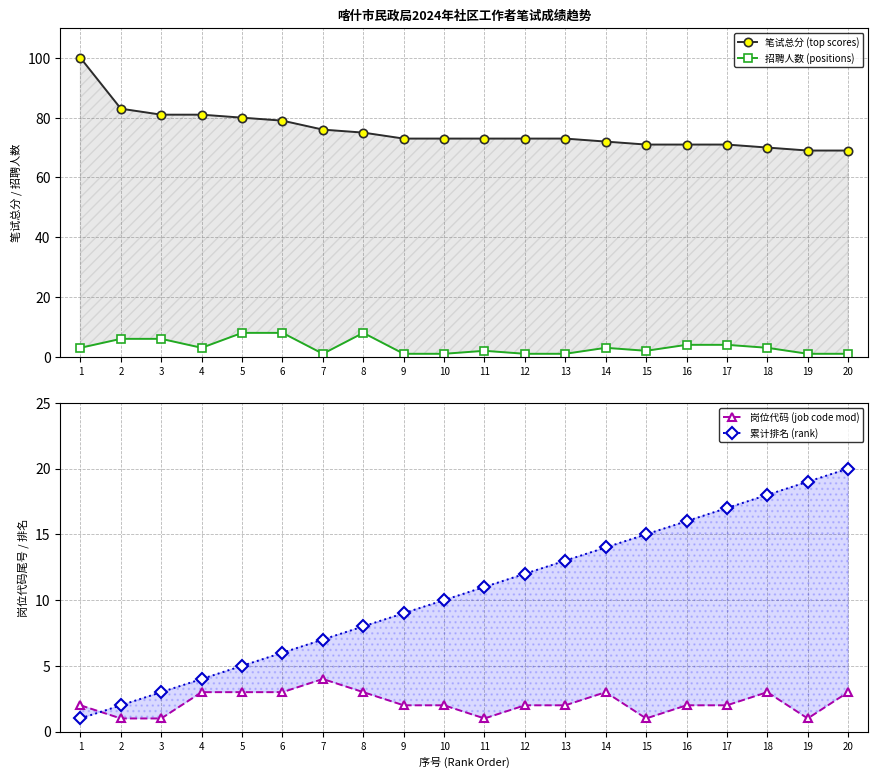

Reading left to right, list all the values displayed in this chart.

笔试总分 (top scores): 100	83	81	81	80	79	76	75	73	73	73	73	73	72	71	71	71	70	69	69
招聘人数 (positions): 3	6	6	3	8	8	1	8	1	1	2	1	1	3	2	4	4	3	1	1
岗位代码 (job code mod): 2	1	1	3	3	3	4	3	2	2	1	2	2	3	1	2	2	3	1	3
累计排名 (rank): 1	2	3	4	5	6	7	8	9	10	11	12	13	14	15	16	17	18	19	20